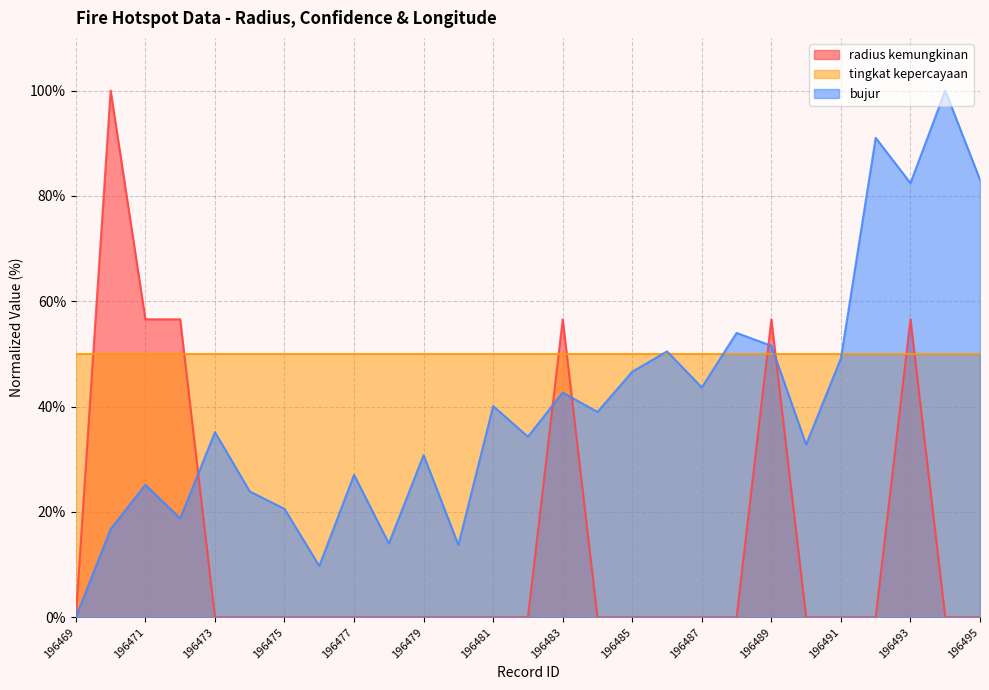

How many values in the bujur series are below 35?

13